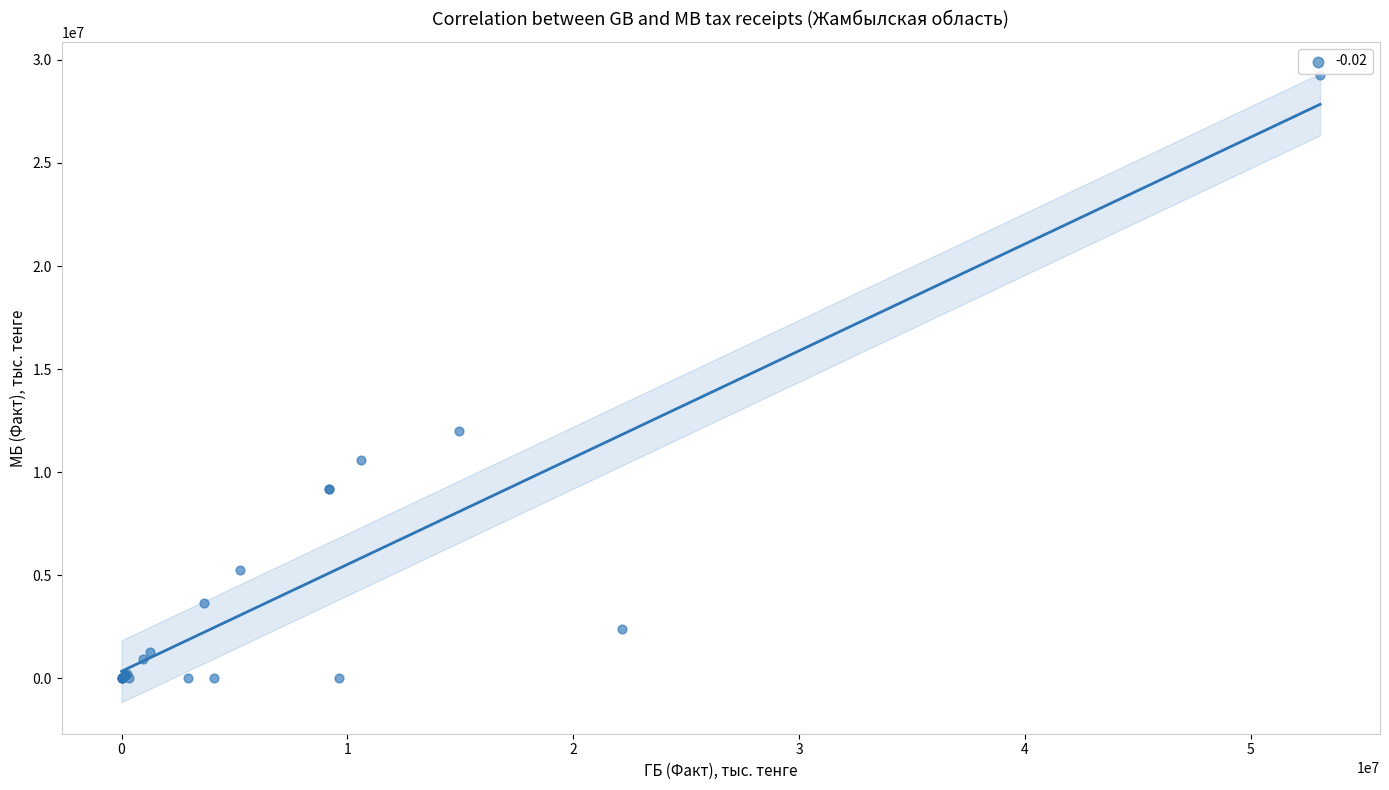

What Y value in the scatter plot is closest to 14625842?

12010690